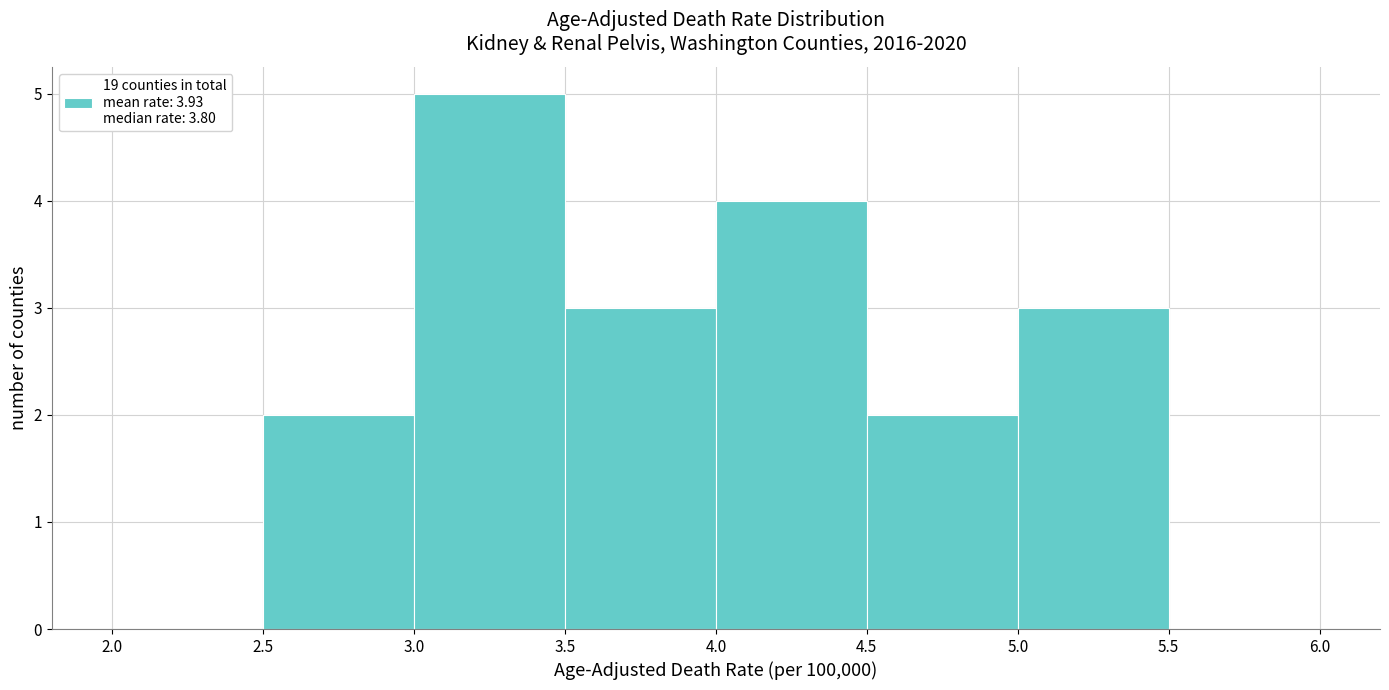

What is the height of the bar covering 3.0 to 3.5 on the x-axis? The values are not printed on the chart, so give them approximately, as read against the axis.

5